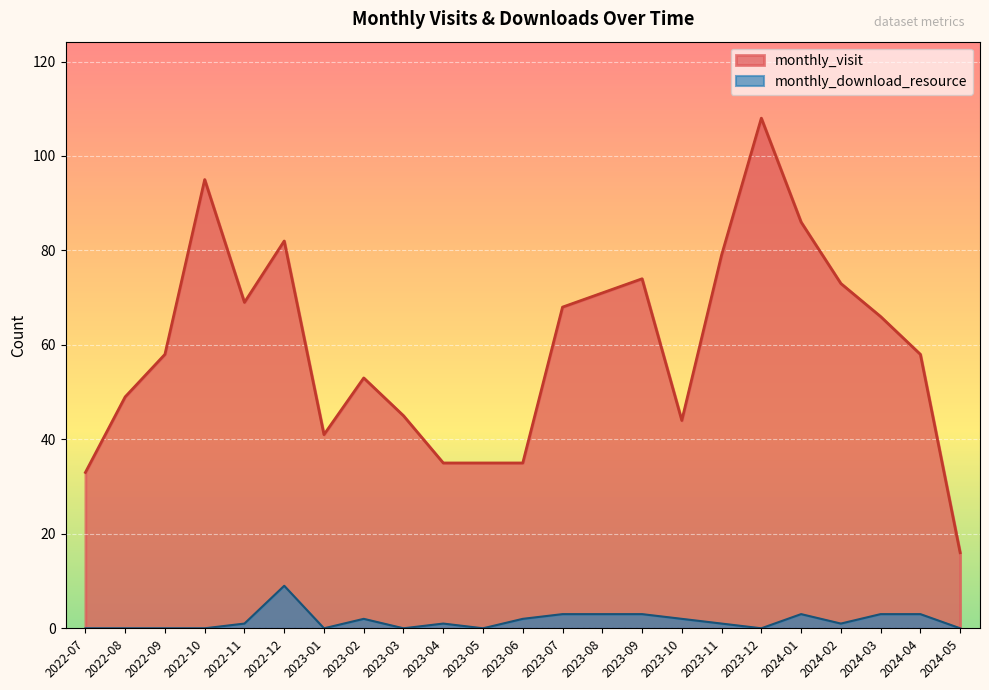

What position from the left is 2023-04?

10